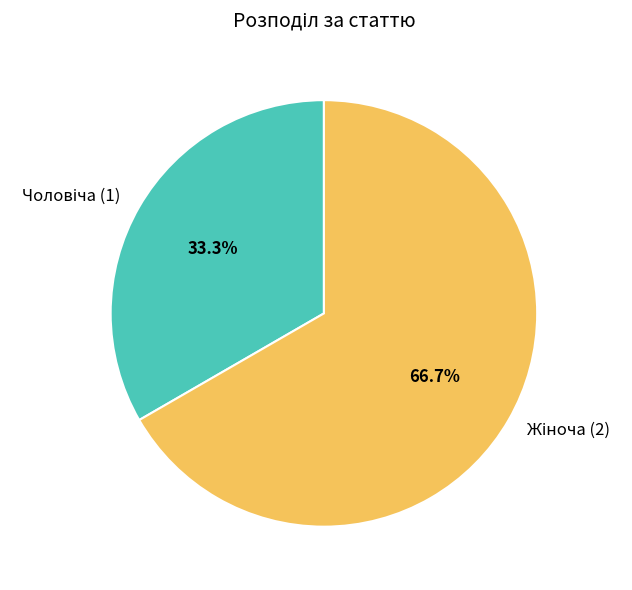

Does any single category account for the majority?

Yes